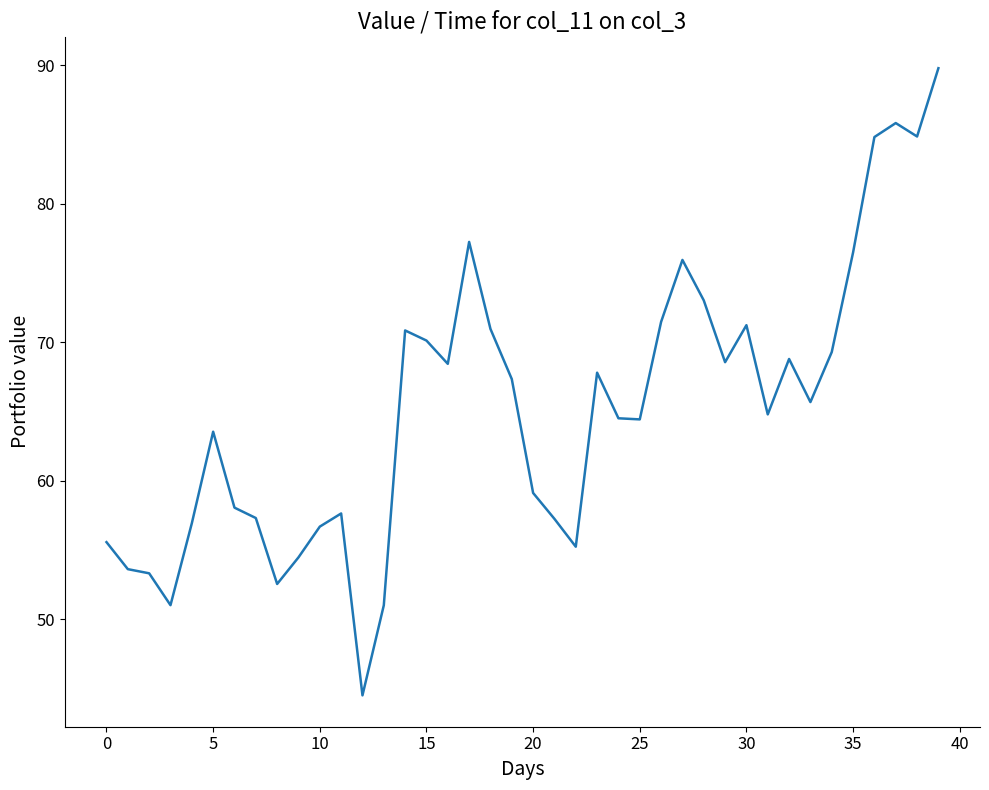

What is the greatest value displayed?

89.8